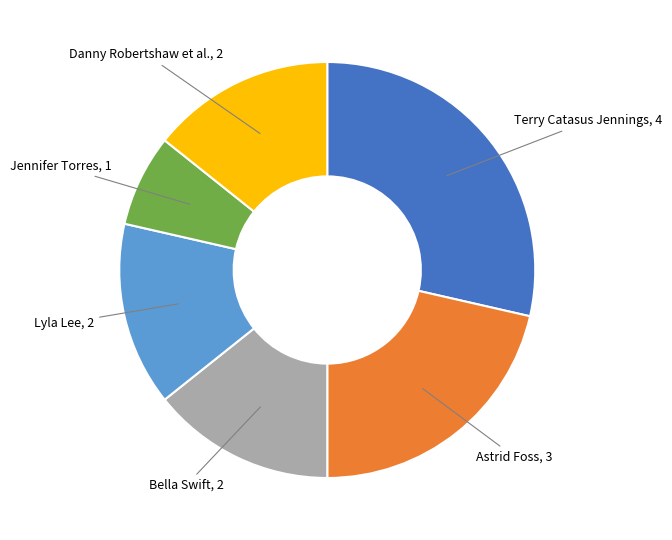

Is there a majority slice in this chart?

No